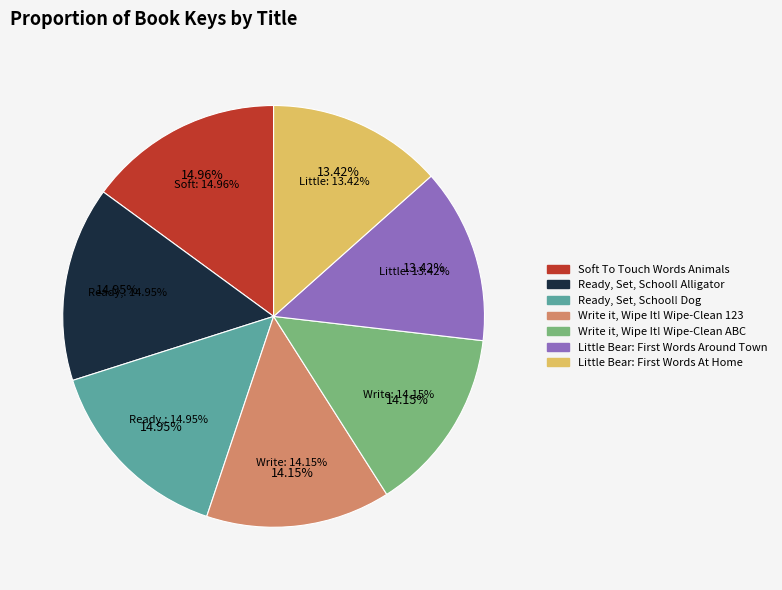

Rank the categories by value from lowest to highest.

Little Bear: First Words At Home, Little Bear: First Words Around Town, Write it, Wipe It! Wipe-Clean 123, Write it, Wipe It! Wipe-Clean ABC, Ready, Set, School! Dog, Ready, Set, School! Alligator, Soft To Touch Words Animals